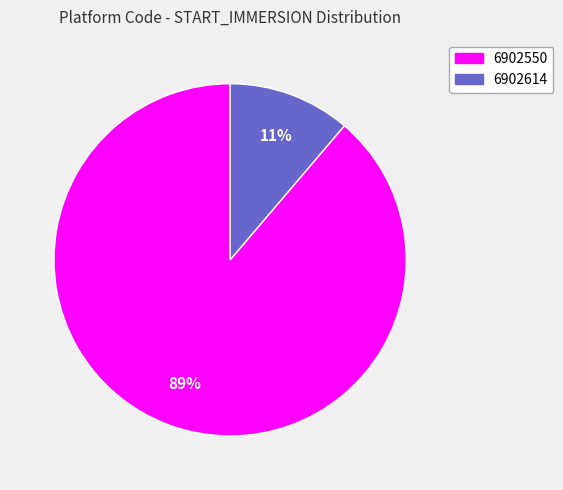

Does any single category account for the majority?

Yes